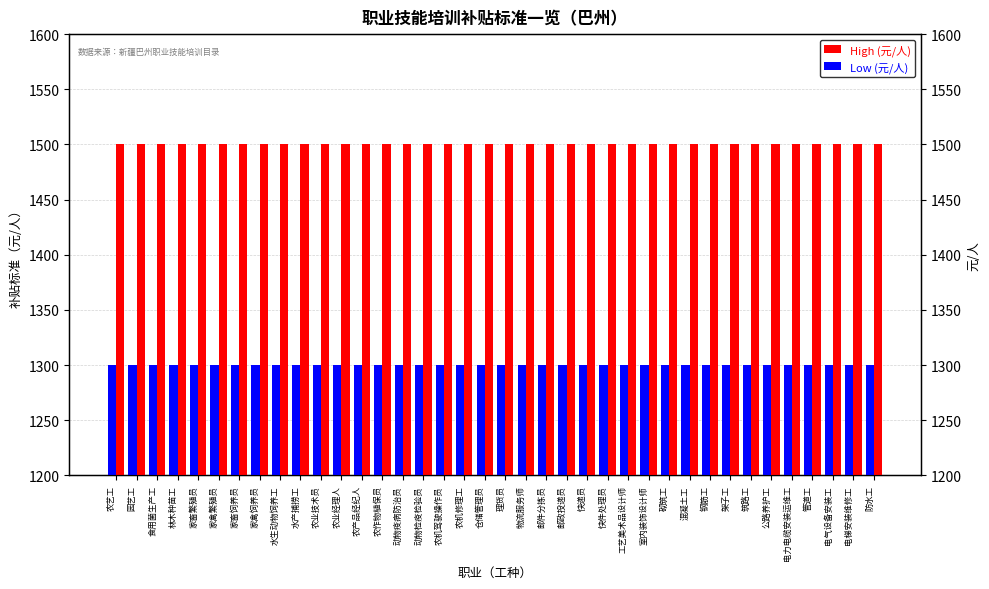

Reading left to right, transcribe all the data shown in this chart.

High (元/人): 农艺工=1500	园艺工=1500	食用菌生产工=1500	林木种苗工=1500	家畜繁殖员=1500	家禽繁殖员=1500	家畜饲养员=1500	家禽饲养员=1500	水生动物饲养工=1500	水产捕捞工=1500	农业技术员=1500	农业经理人=1500	农产品经纪人=1500	农作物植保员=1500	动物疫病防治员=1500	动物检疫检验员=1500	农机驾驶操作员=1500	农机修理工=1500	仓储管理员=1500	理货员=1500	物流服务师=1500	邮件分拣员=1500	邮政投递员=1500	快递员=1500	快件处理员=1500	工艺美术品设计师=1500	室内装饰设计师=1500	砌筑工=1500	混凝土工=1500	钢筋工=1500	架子工=1500	筑路工=1500	公路养护工=1500	电力电缆安装运维工=1500	管道工=1500	电气设备安装工=1500	电梯安装维修工=1500	防水工=1500
Low (元/人): 农艺工=1300	园艺工=1300	食用菌生产工=1300	林木种苗工=1300	家畜繁殖员=1300	家禽繁殖员=1300	家畜饲养员=1300	家禽饲养员=1300	水生动物饲养工=1300	水产捕捞工=1300	农业技术员=1300	农业经理人=1300	农产品经纪人=1300	农作物植保员=1300	动物疫病防治员=1300	动物检疫检验员=1300	农机驾驶操作员=1300	农机修理工=1300	仓储管理员=1300	理货员=1300	物流服务师=1300	邮件分拣员=1300	邮政投递员=1300	快递员=1300	快件处理员=1300	工艺美术品设计师=1300	室内装饰设计师=1300	砌筑工=1300	混凝土工=1300	钢筋工=1300	架子工=1300	筑路工=1300	公路养护工=1300	电力电缆安装运维工=1300	管道工=1300	电气设备安装工=1300	电梯安装维修工=1300	防水工=1300